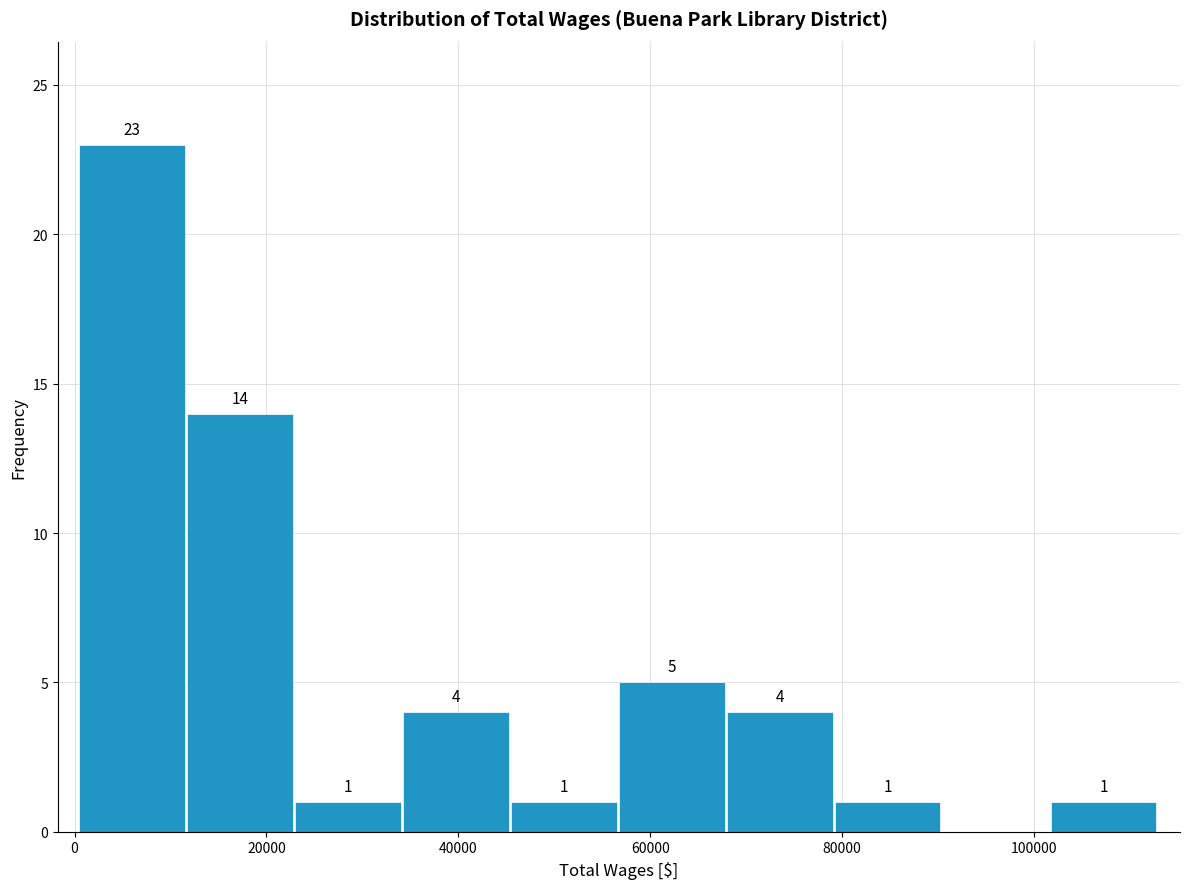

Which range on the x-axis has the tallest bar?

0 to 12000